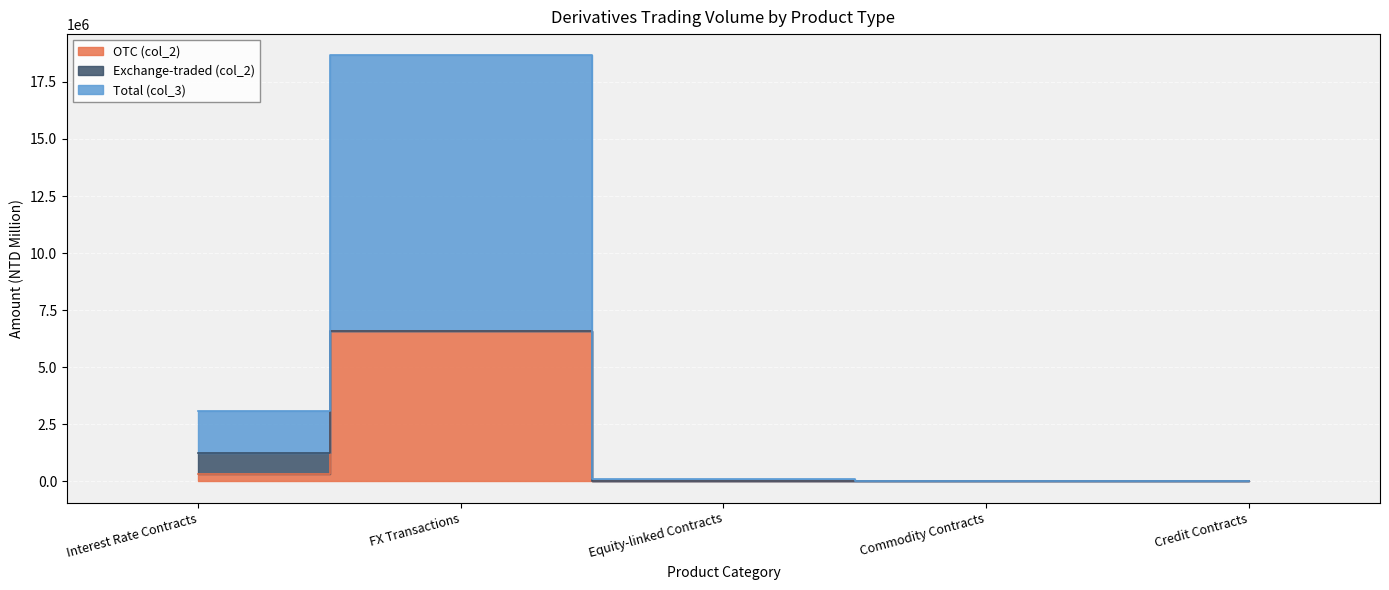

At how many categories does at least one series exceed 1683394?

2